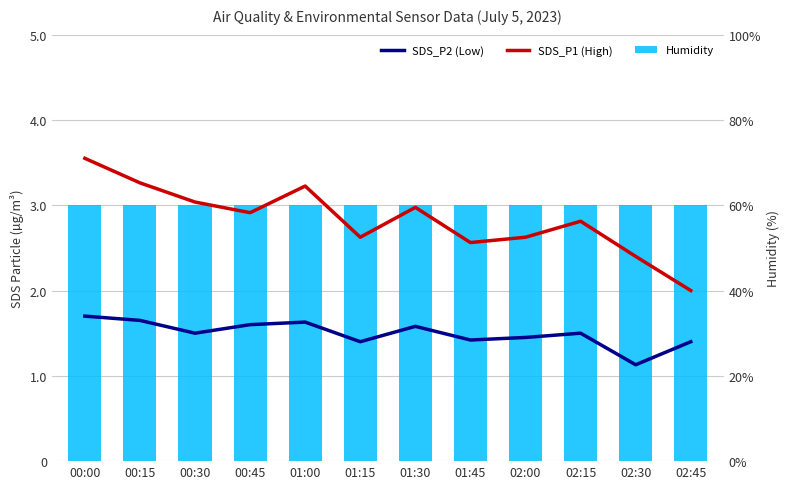

What is the sum of all Humidity values?

719.3